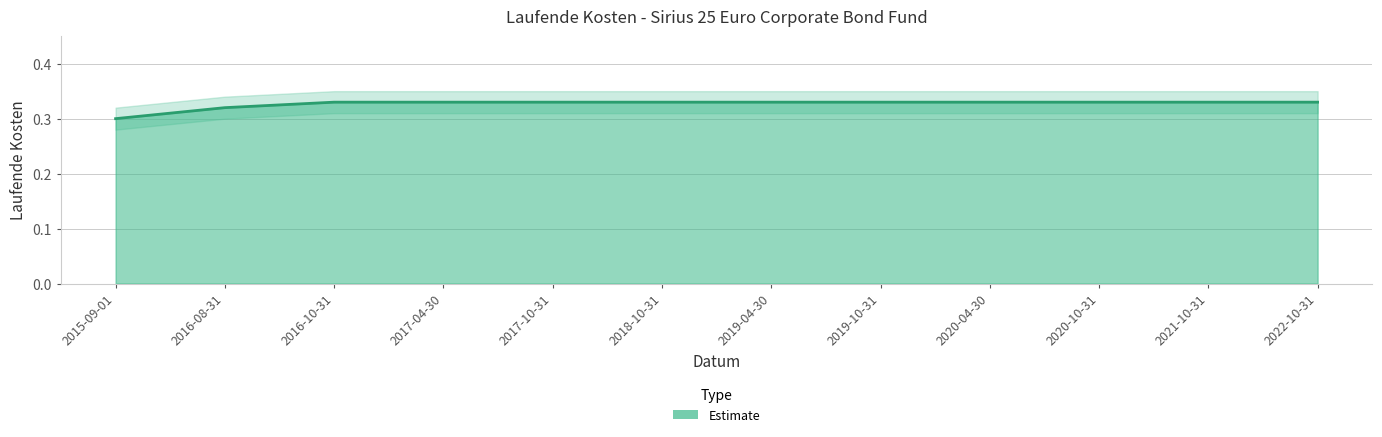

At which category does the chart reach its peak across all series?

2016-10-31